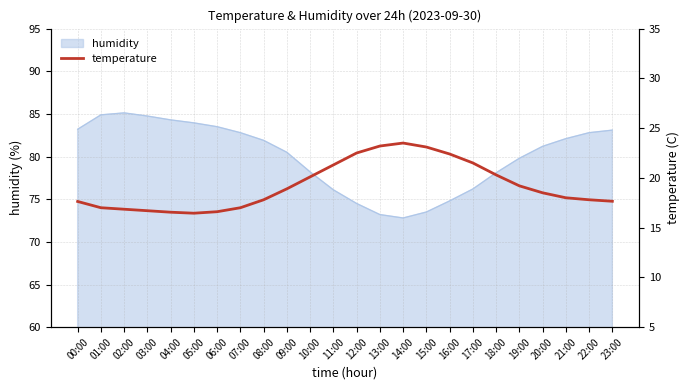

What is the change in value from 07:00 to 12:00?

+5.5